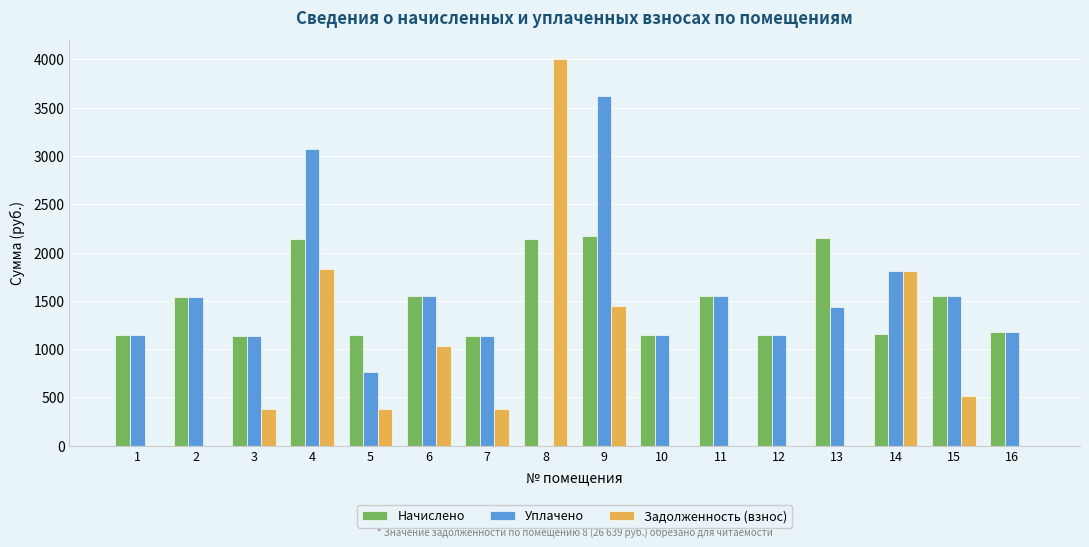

Which series has the largest range (max minus min)?

Задолженность (взнос)